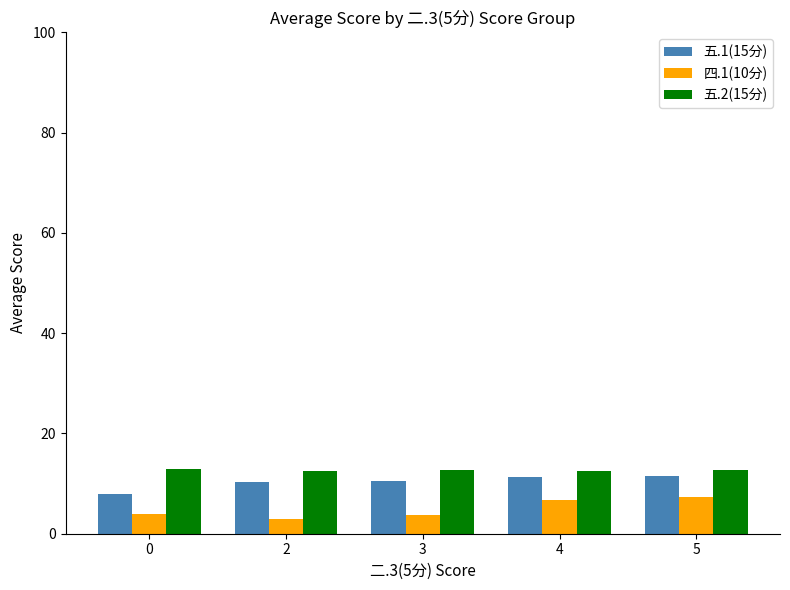

What is the minimum value shown in the chart?

3.0